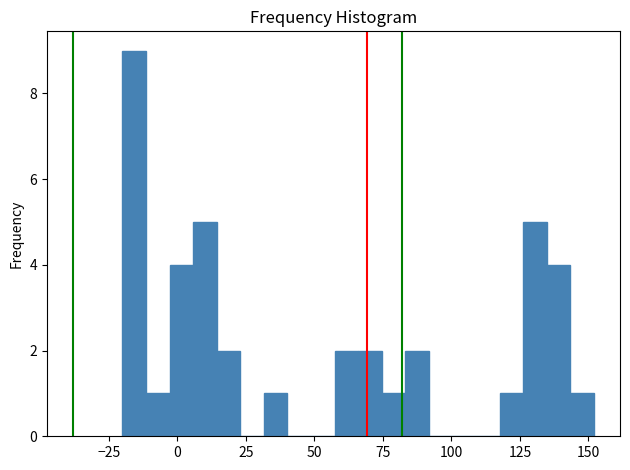

Around what value on the x-axis is the tallest bar? Give the approximate position of its centre, as read against the axis.

-15